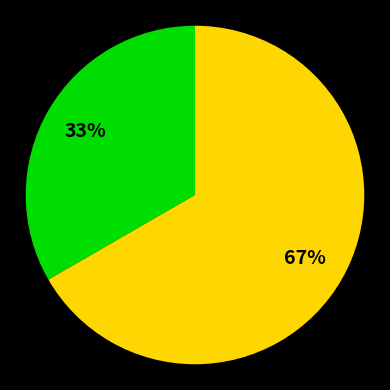

To the nearest percent, what is the average slice percentage?

50%